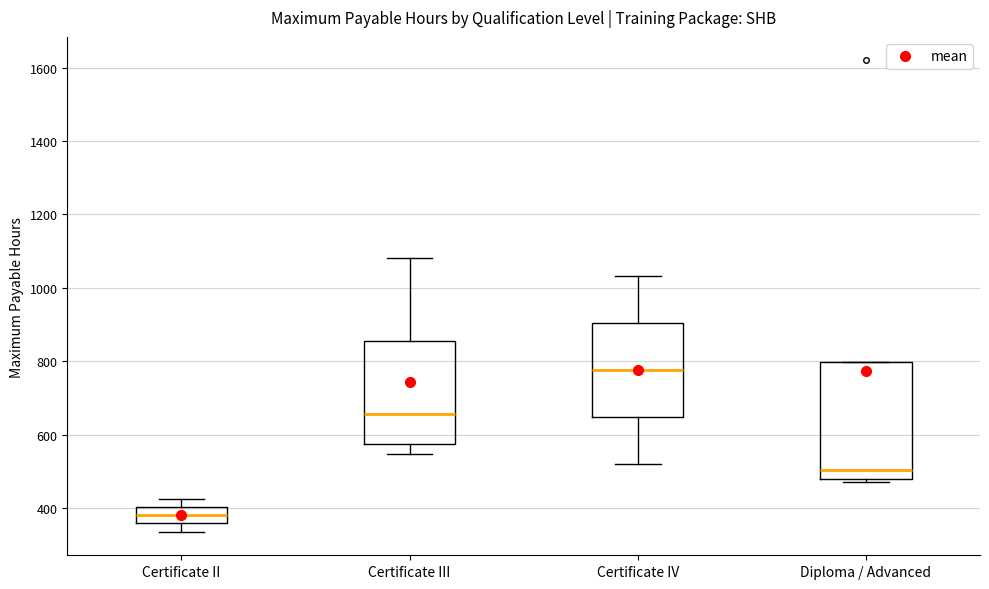

Reading left to right, read every box against the y-axis: the position of its median line, the range the box covers, and the ends of its whiskers. The values are not printed on the chart, so give them approximately, as read against the axis.

Certificate II: median 380, box 360 to 400, whiskers 340 to 420
Certificate III: median 660, box 580 to 860, whiskers 540 to 1080
Certificate IV: median 780, box 640 to 900, whiskers 520 to 1040
Diploma / Advanced: median 500, box 480 to 800, whiskers 480 (just below the box's lower edge) to 800